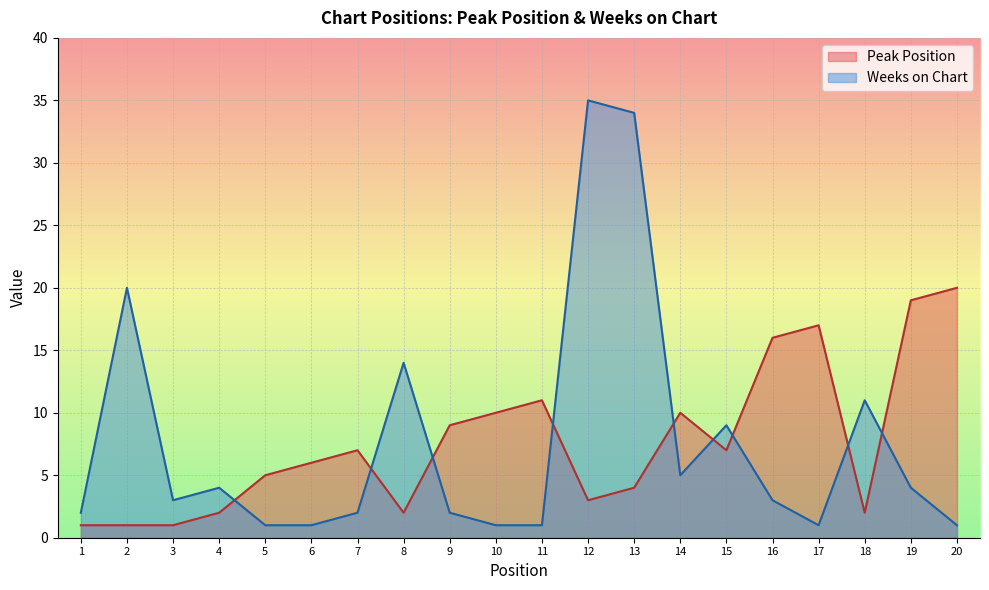

Reading left to right, extract all data points from this chart.

Peak Position: 1=1	2=1	3=1	4=2	5=5	6=6	7=7	8=2	9=9	10=10	11=11	12=3	13=4	14=10	15=7	16=16	17=17	18=2	19=19	20=20
Weeks on Chart: 1=2	2=20	3=3	4=4	5=1	6=1	7=2	8=14	9=2	10=1	11=1	12=35	13=34	14=5	15=9	16=3	17=1	18=11	19=4	20=1